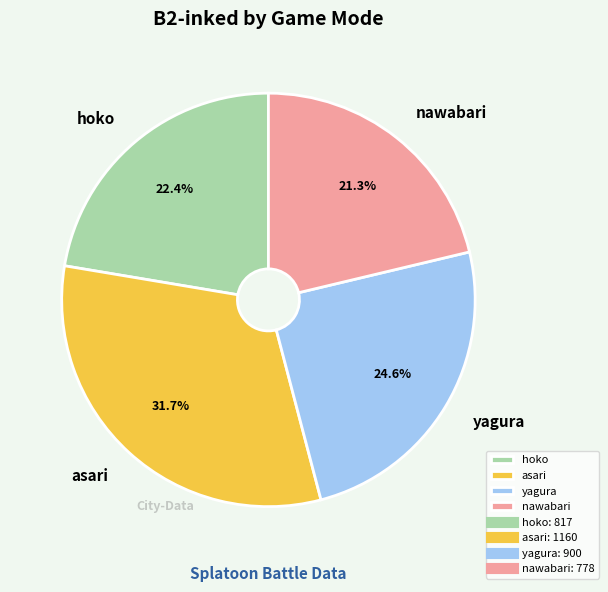

Rank the categories by value from lowest to highest.

nawabari, hoko, yagura, asari